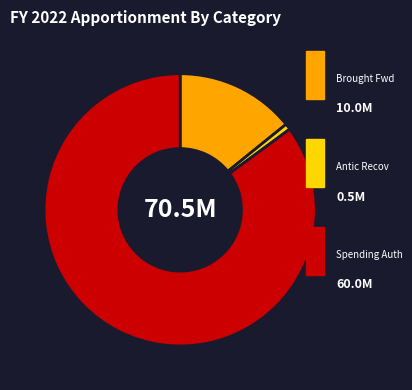

Does any single category account for the majority?

Yes